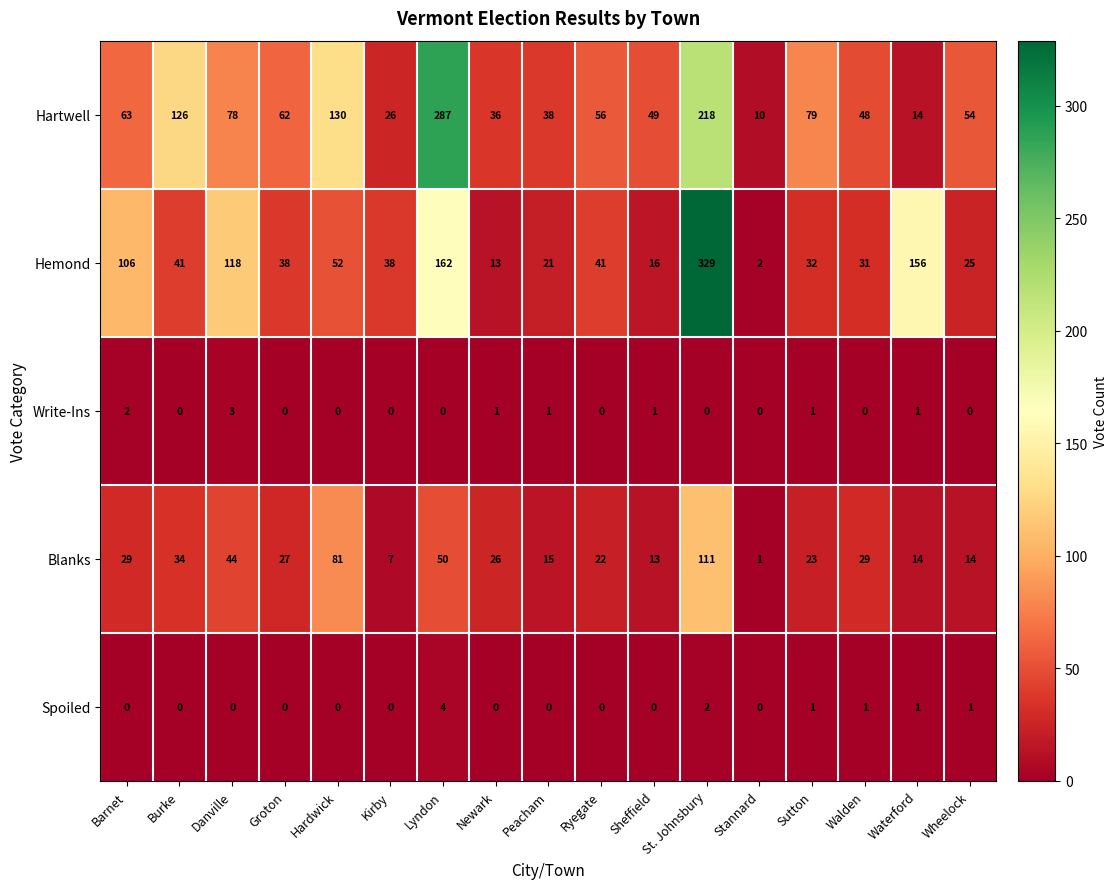

What is the sum of the Hartwell values at Danville and Barnet?

141